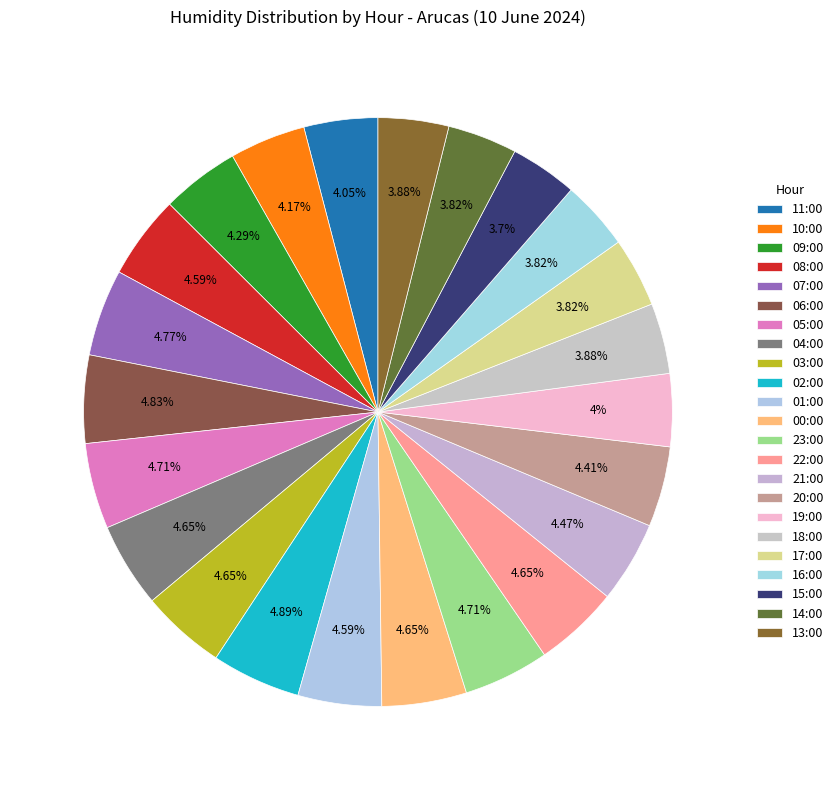

How many slices are in this pie chart?

23